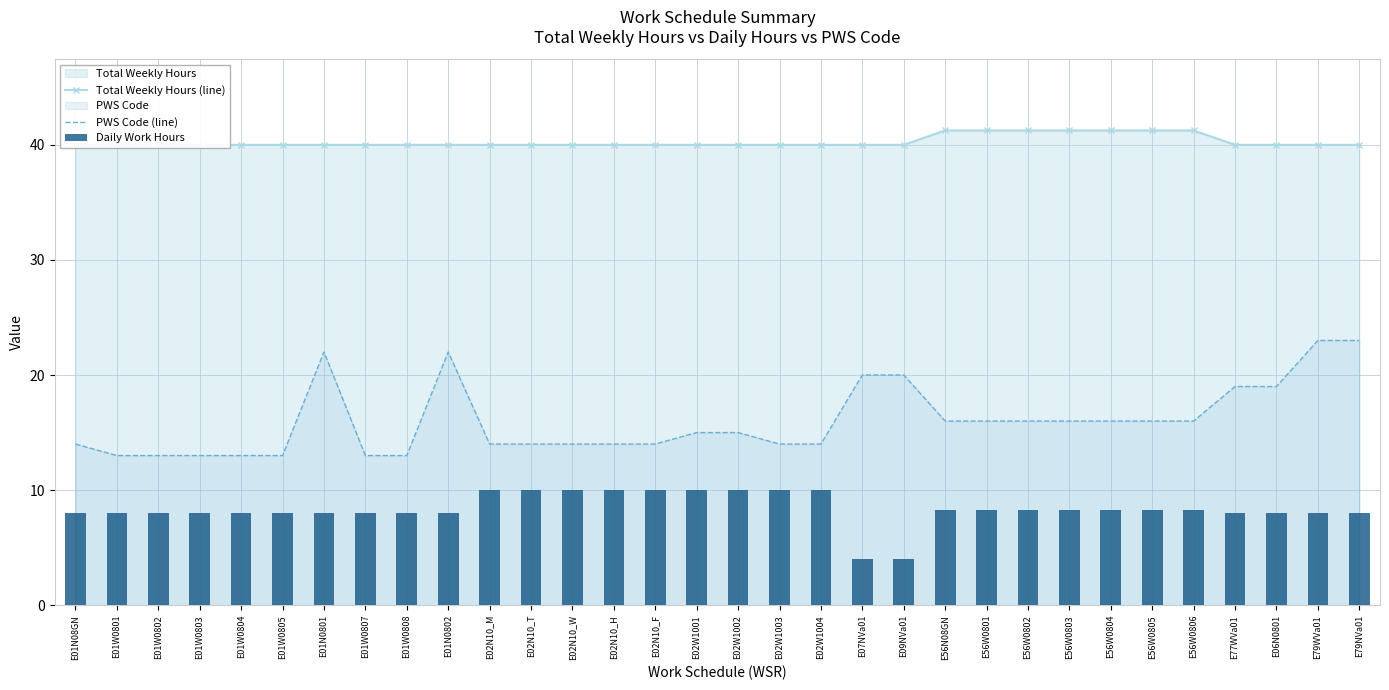

True or false: PWS Code (line) has a value of 23.3 at E02W1003.

False